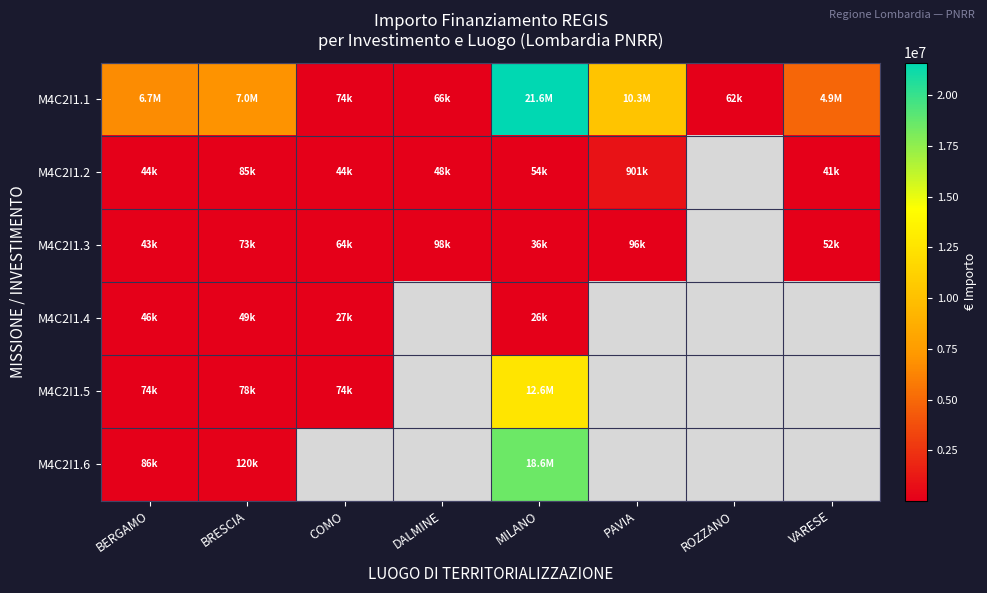

Is it true that M4C2I1.5 equals 44510.3 at COMO?

False